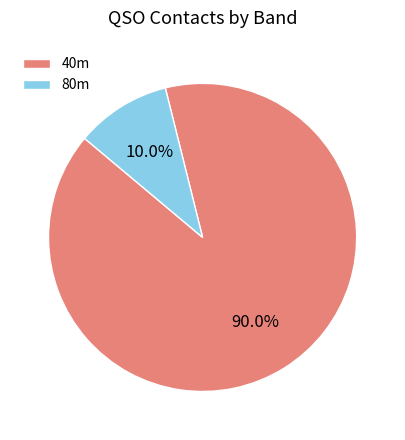

To the nearest percent, what is the average slice percentage?

50%